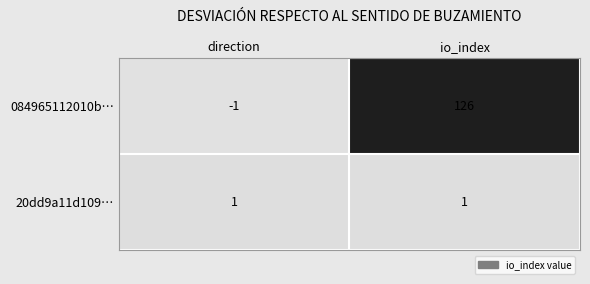

Which series has the largest total across all categories?

084965112010b…